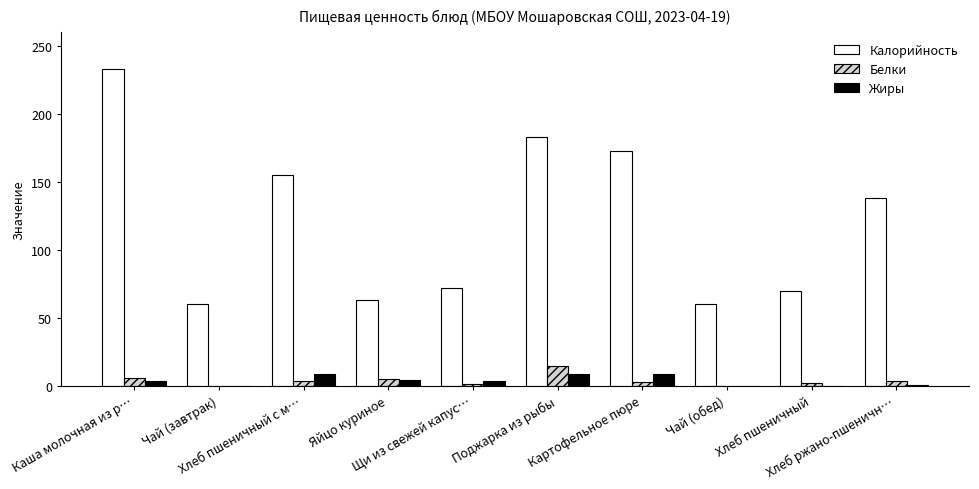

Which series has the widest spread of values?

Калорийность